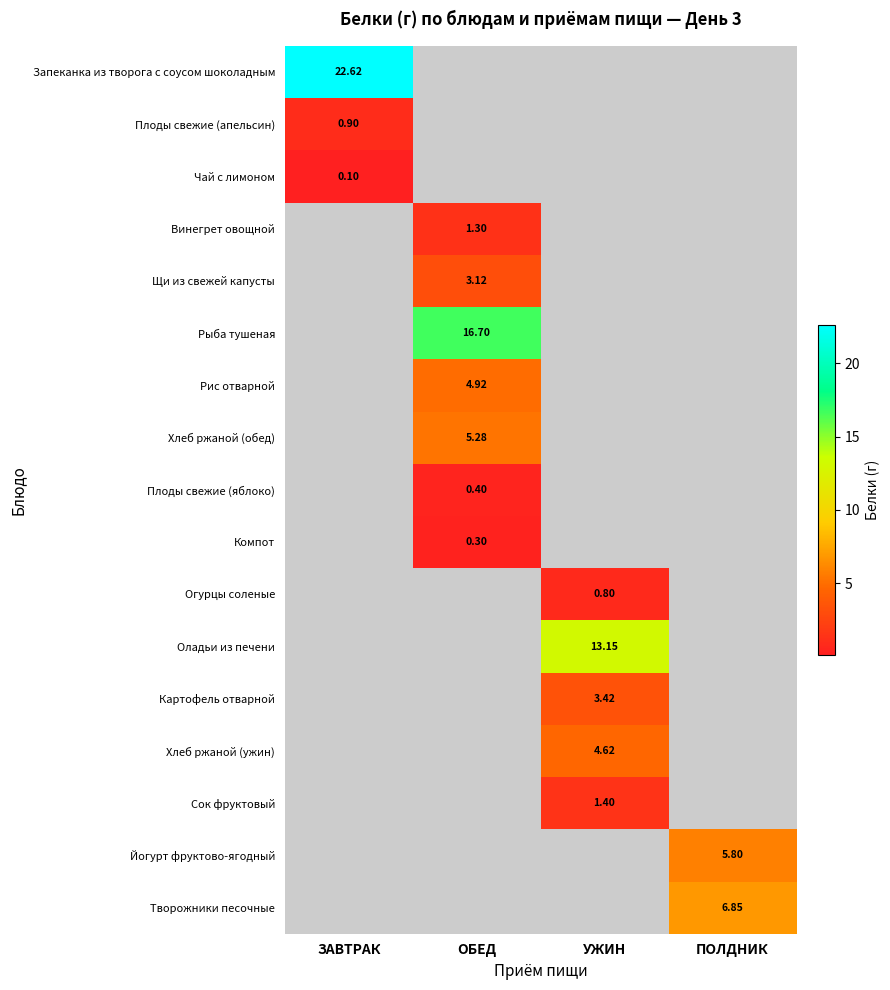

What is the maximum value shown in the chart?

22.6